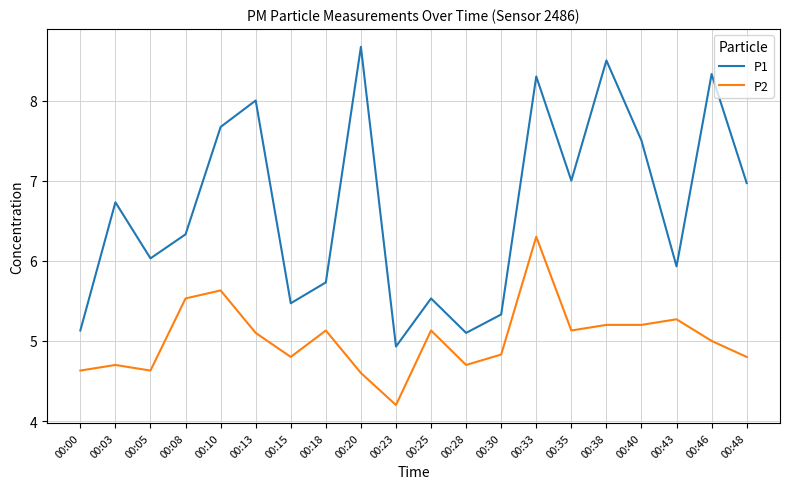

How many lines are shown in the chart?

2